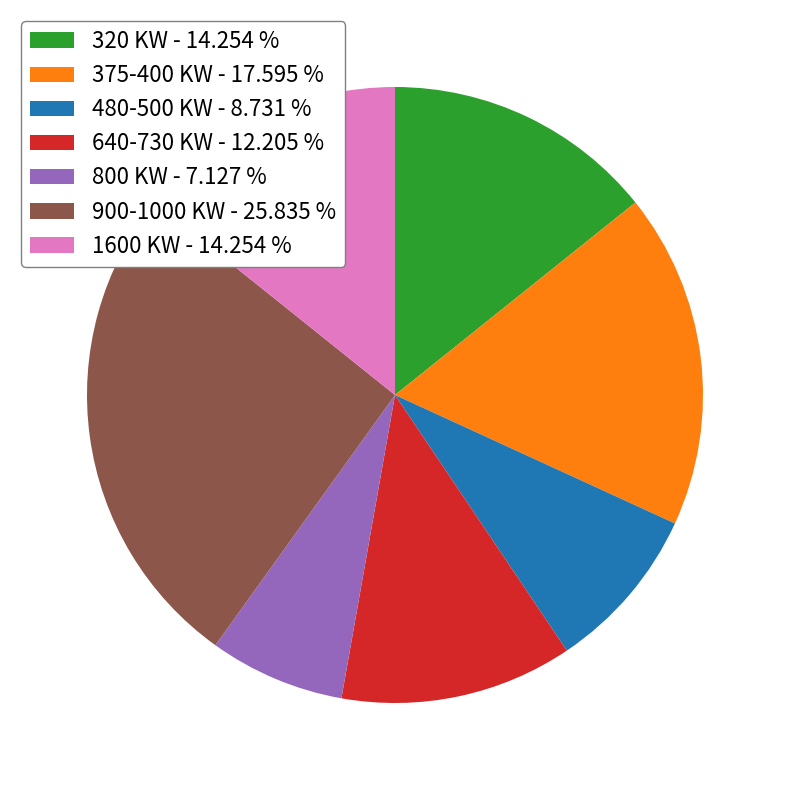

Is there a majority slice in this chart?

No